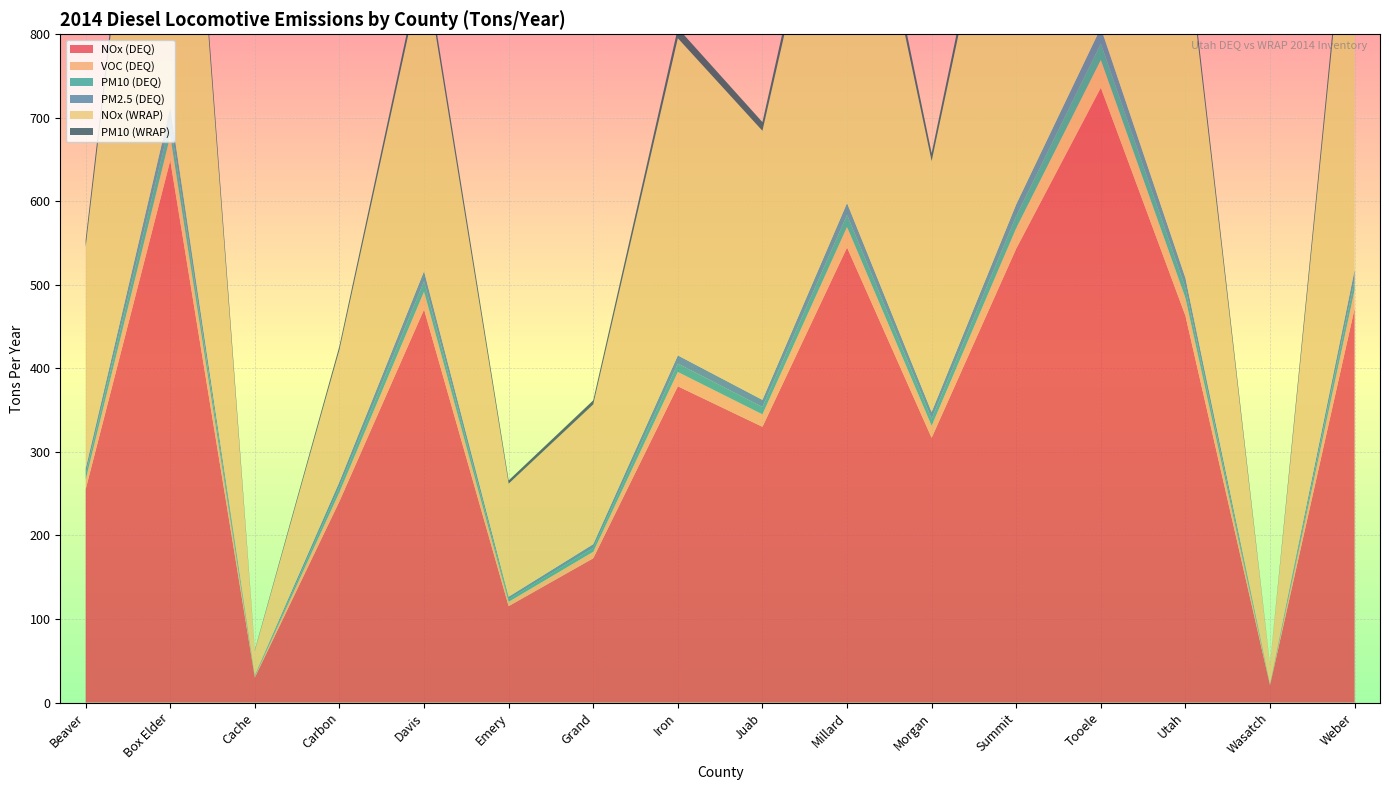

Reading left to right, list all the values displayed in this chart.

NOx (DEQ): Beaver=255.3	Box Elder=648.8	Cache=30.0	Carbon=240.9	Davis=470.5	Emery=115.4	Grand=172.7	Iron=378.6	Juab=330.1	Millard=544.7	Morgan=316.9	Summit=543.4	Tooele=736.0	Utah=463.1	Wasatch=20.8	Weber=471.7
VOC (DEQ): Beaver=11.5	Box Elder=29.3	Cache=1.4	Carbon=10.9	Davis=21.4	Emery=5.2	Grand=7.8	Iron=17.1	Juab=14.9	Millard=24.6	Morgan=14.3	Summit=24.6	Tooele=33.3	Utah=21.2	Wasatch=0.9	Weber=22.3
PM10 (DEQ): Beaver=6.8	Box Elder=17.3	Cache=0.8	Carbon=6.4	Davis=12.4	Emery=3.1	Grand=4.6	Iron=10.1	Juab=8.8	Millard=14.5	Morgan=8.5	Summit=14.5	Tooele=19.6	Utah=12.2	Wasatch=0.6	Weber=12.2
PM2.5 (DEQ): Beaver=6.6	Box Elder=16.8	Cache=0.8	Carbon=6.2	Davis=12.1	Emery=3.0	Grand=4.5	Iron=9.8	Juab=8.5	Millard=14.1	Morgan=8.2	Summit=14.1	Tooele=19.0	Utah=11.8	Wasatch=0.5	Weber=11.9
NOx (WRAP): Beaver=265.2	Box Elder=693.5	Cache=29.1	Carbon=157.8	Davis=369.3	Emery=135.3	Grand=167.3	Iron=379.7	Juab=322.1	Millard=531.5	Morgan=300.2	Summit=528.6	Tooele=700.0	Utah=410.3	Wasatch=21.8	Weber=538.4
PM10 (WRAP): Beaver=8.4	Box Elder=22.1	Cache=0.9	Carbon=4.7	Davis=11.7	Emery=4.0	Grand=4.9	Iron=12.2	Juab=10.4	Millard=17.2	Morgan=9.7	Summit=17.1	Tooele=22.5	Utah=12.5	Wasatch=0.6	Weber=16.6